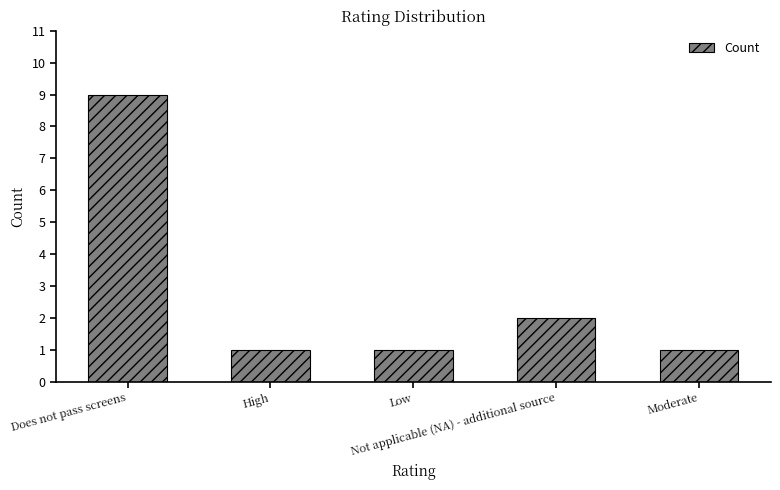

What is the average value?

3